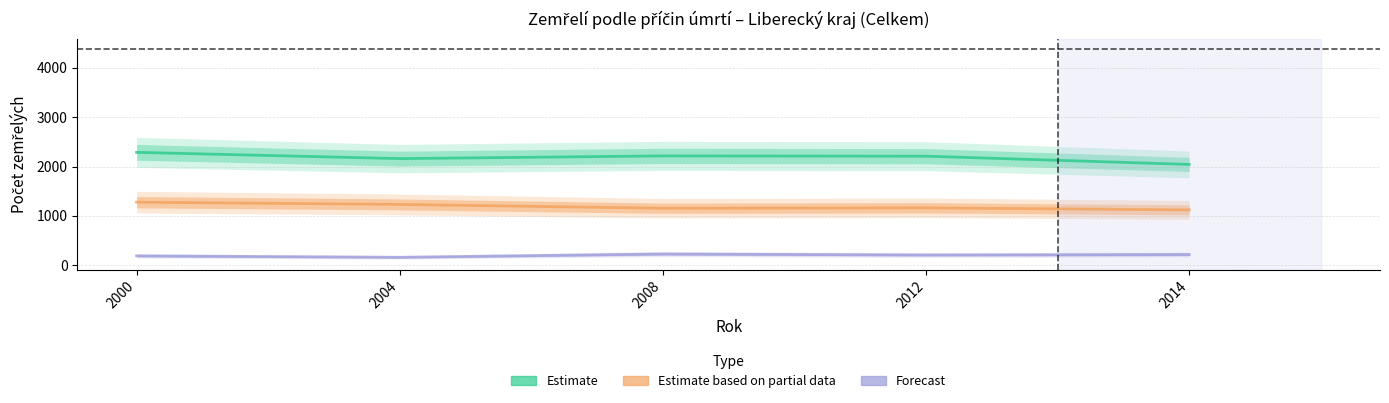

What is the total value across all series at 2008?

3601